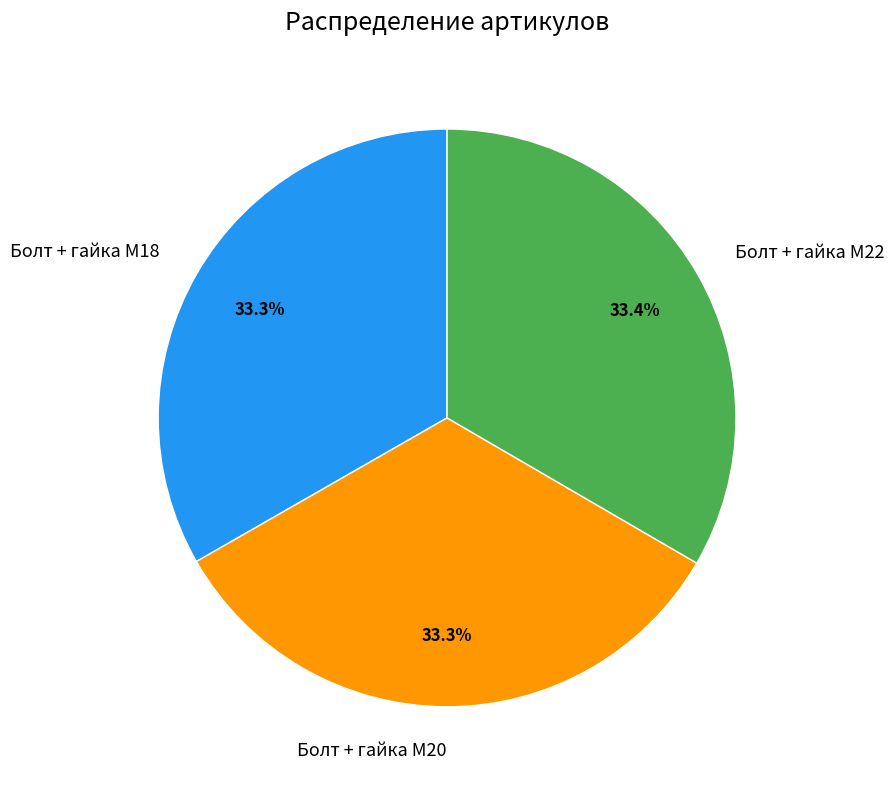

Do Болт + гайка M22 and Болт + гайка M20 together represent more than half of the pie?

Yes